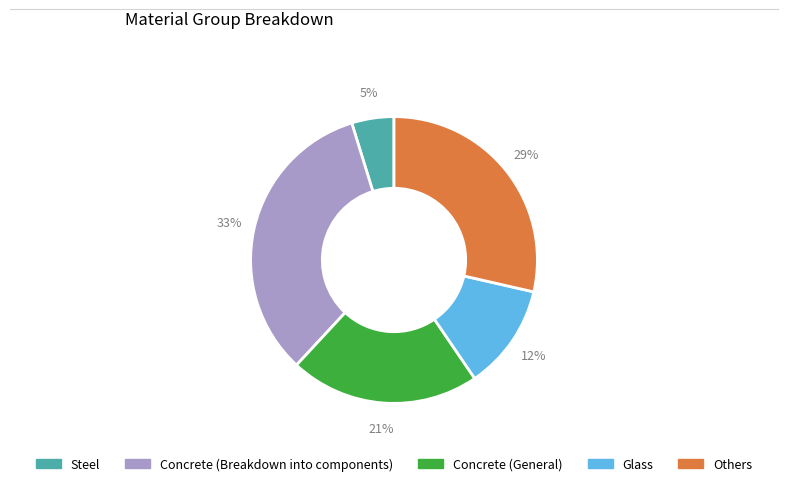

Between Others and Steel, which is larger?

Others